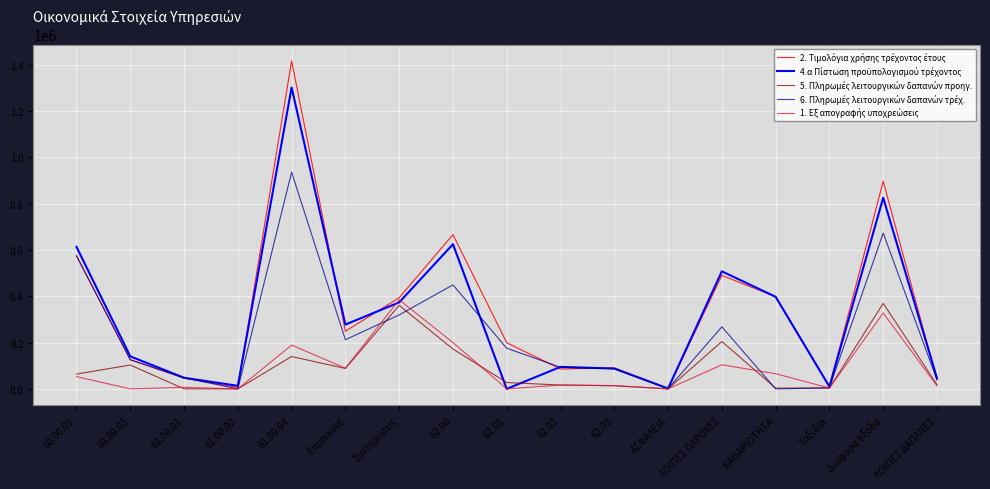

Which label corresponds to the largest value in the chart?

61.00.04